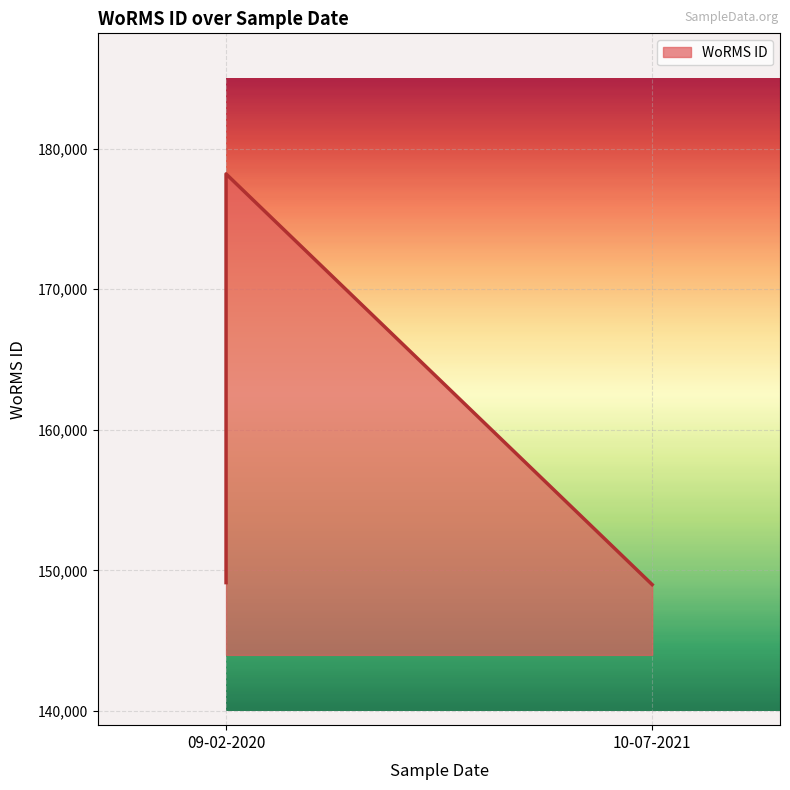

At which label does the data first exceed 149126?

09-02-2020